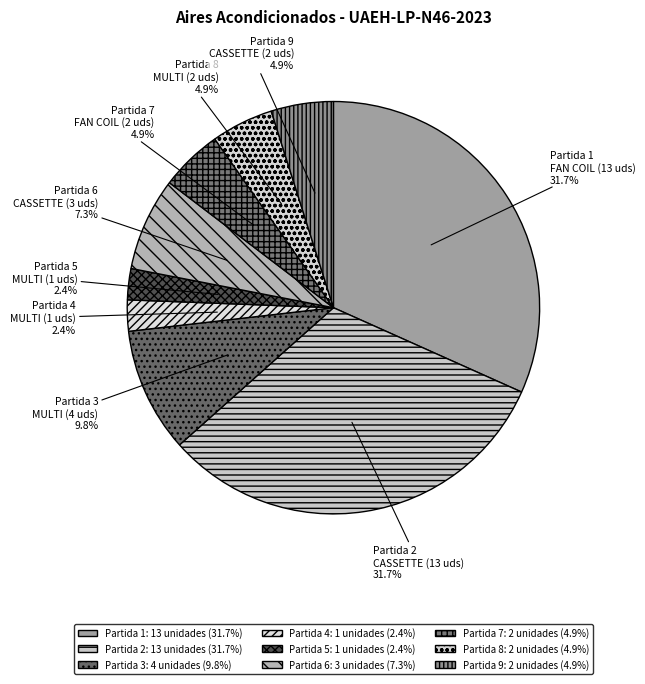

Count the number of slices in the pie.

9